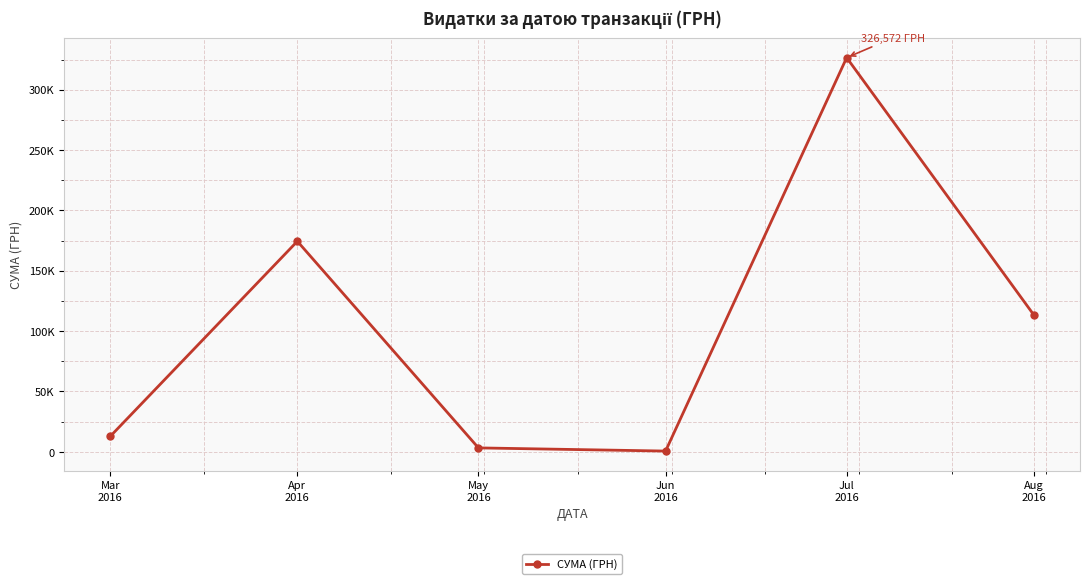

At which category does the chart reach its peak across all series?

Jul
2016